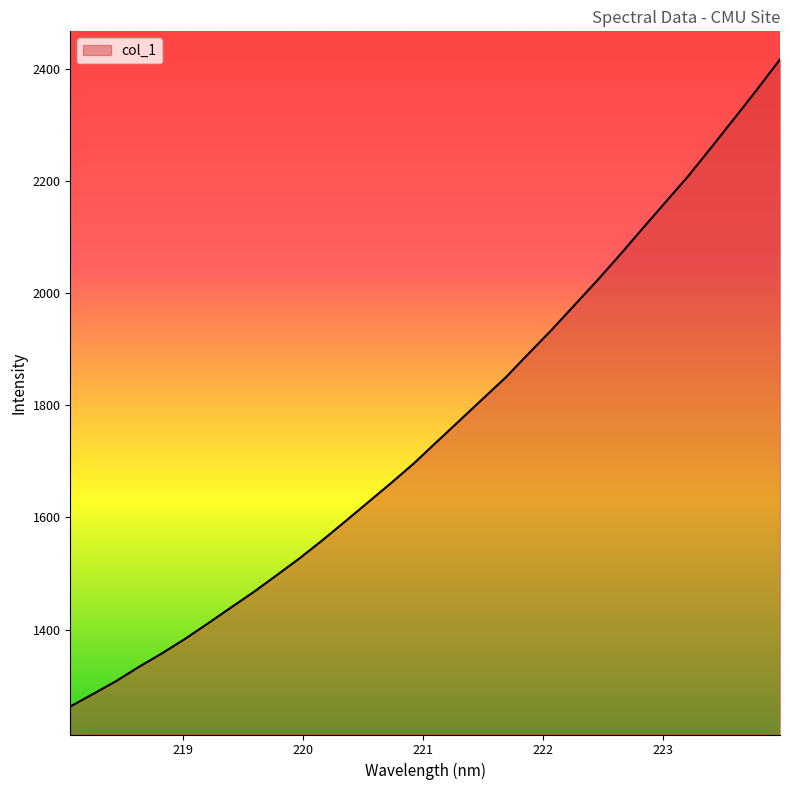

What is the difference between the maximum and second lowest values?

1131.4